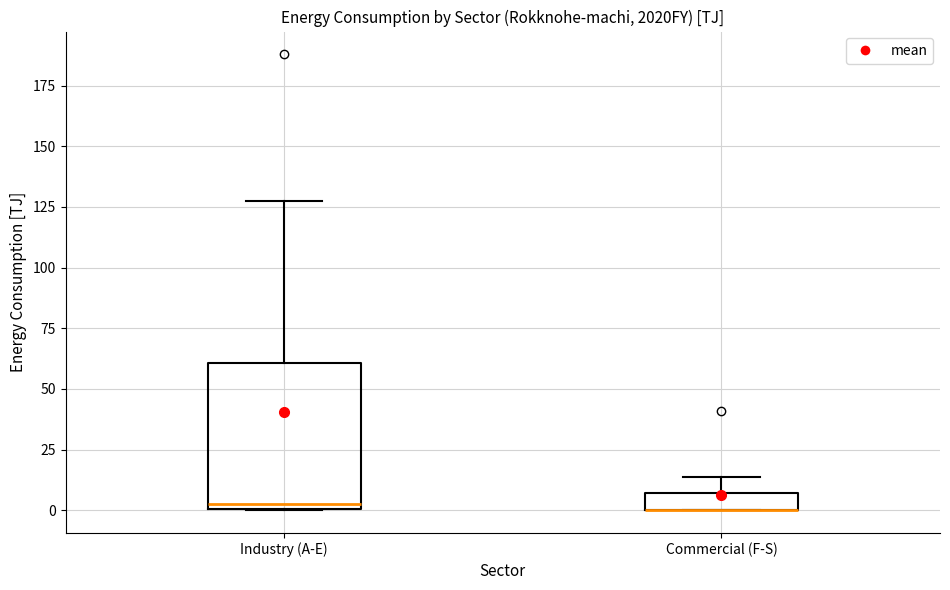

Where does the upper whisker of the box for Industry (A-E) end on the y-axis? The values are not printed on the chart, so give them approximately, as read against the axis.

125